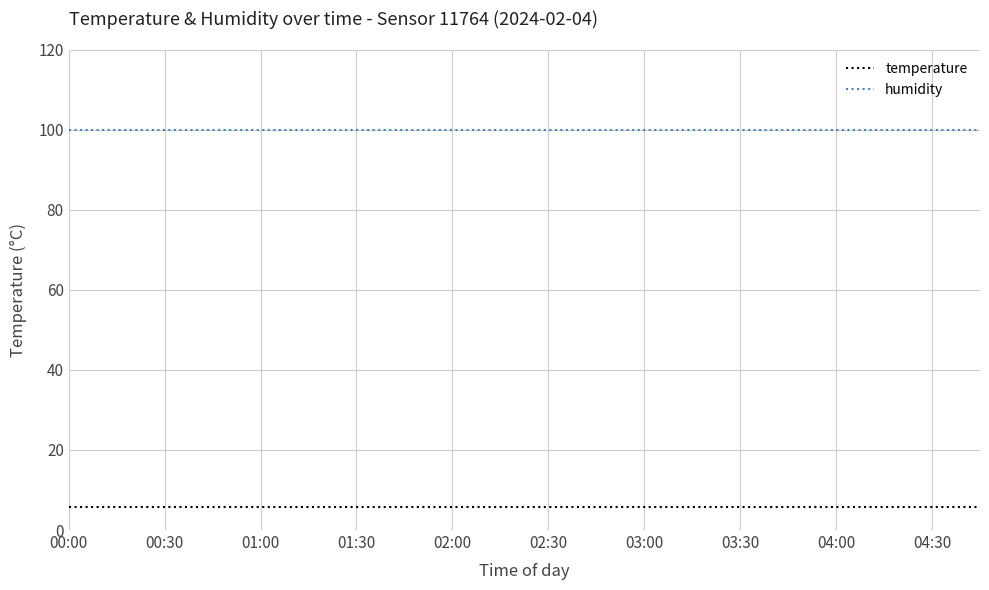

Count the number of data series in this chart.

2